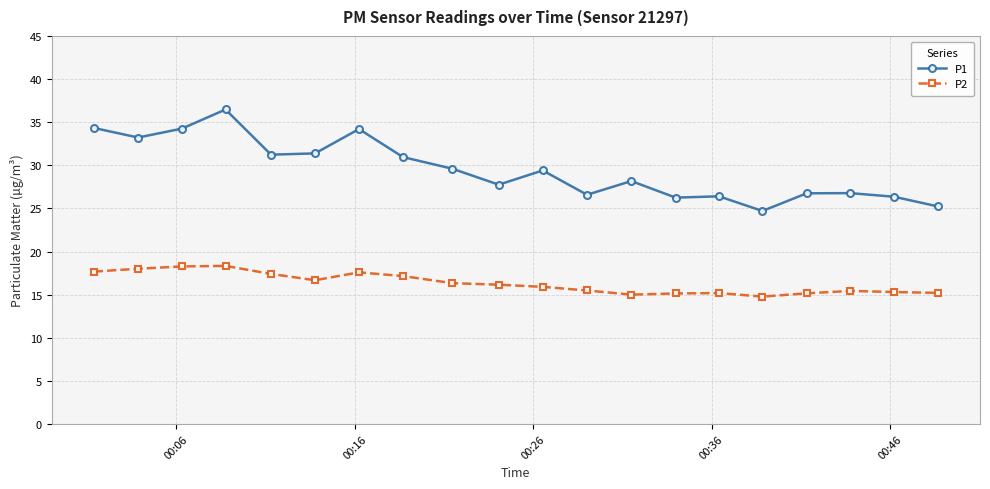

What is the average value of the P1 series?

29.5